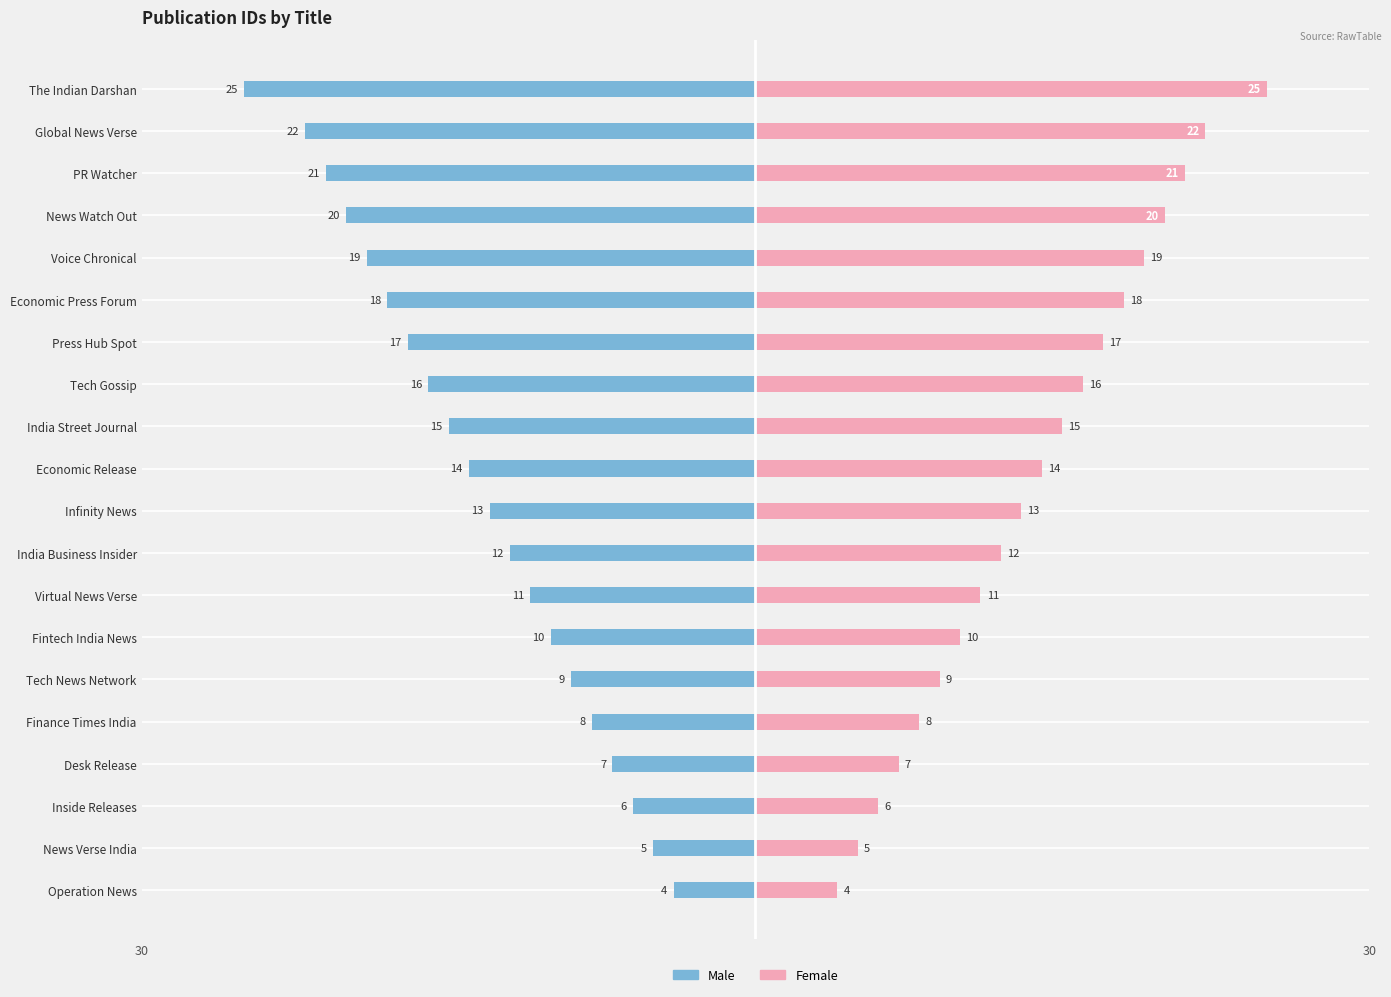

At how many categories does at least one series exceed 23?

1